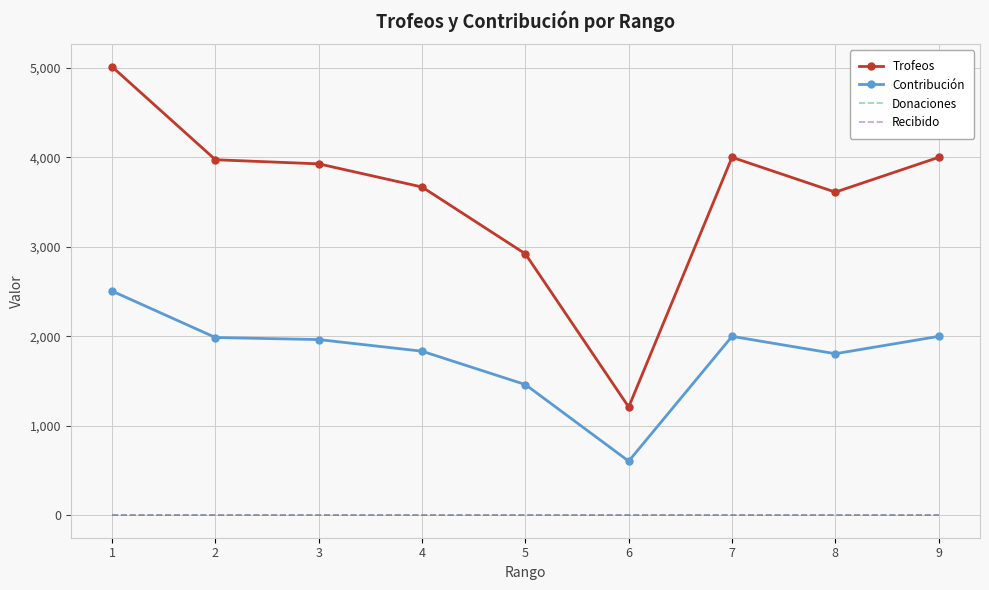

Is the value of Trofeos at 4 greater than the value of Contribución at 5?

Yes